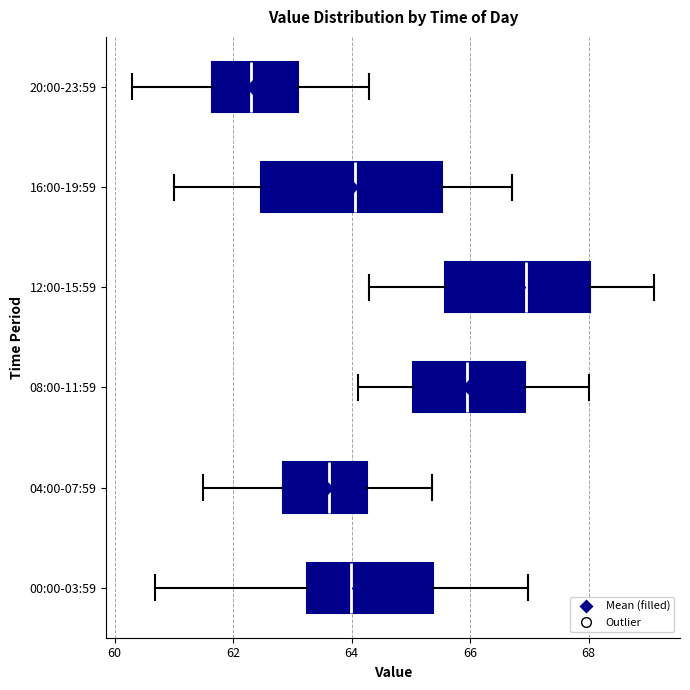

Where does the right whisker of the box for 12:00-15:59 end on the x-axis? The values are not printed on the chart, so give them approximately, as read against the axis.

69.2